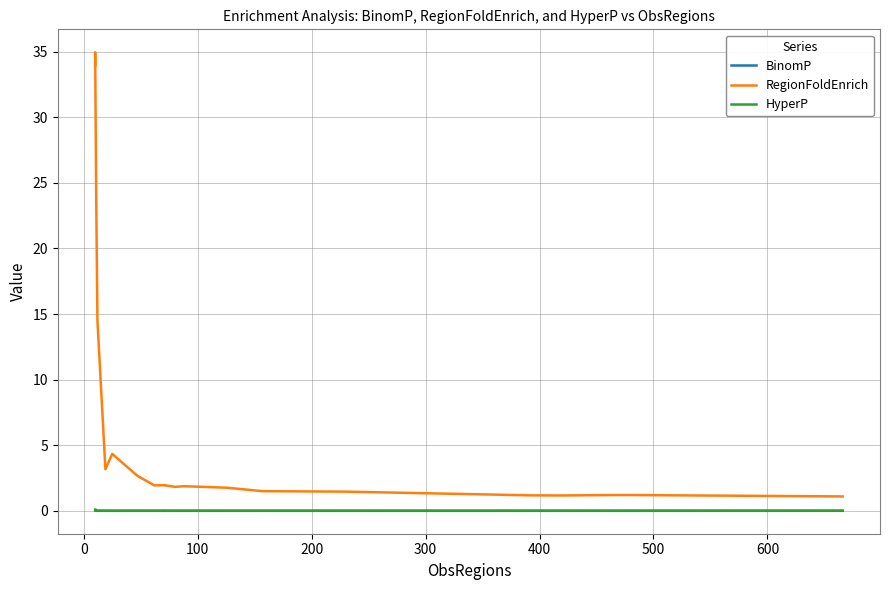

What is the sum of all RegionFoldEnrich values?

136.9